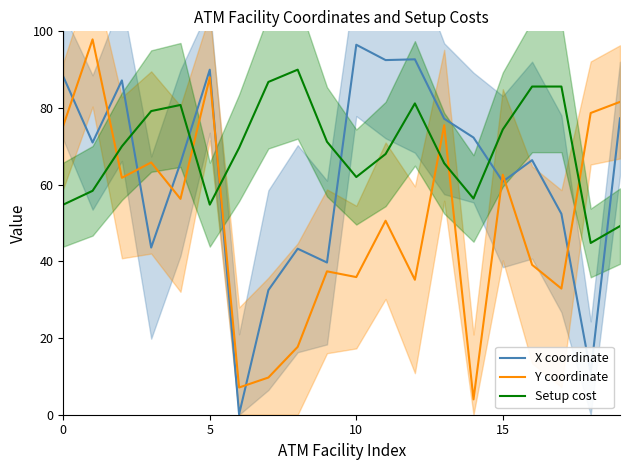

What is the label of the 5th point from the left?

4